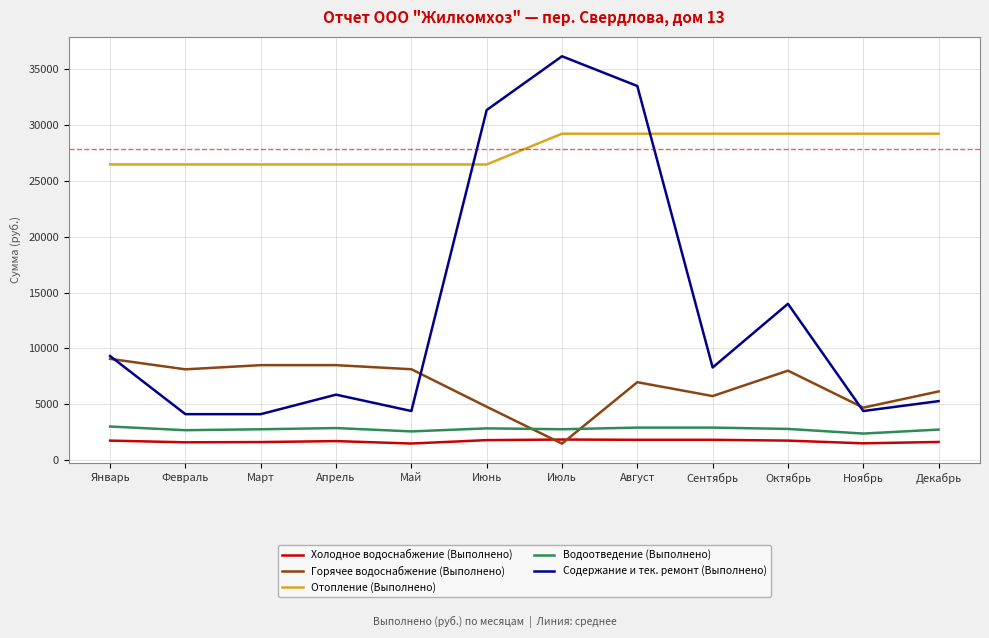

What is the sum of all Холодное водоснабжение (Выполнено) values?

20503